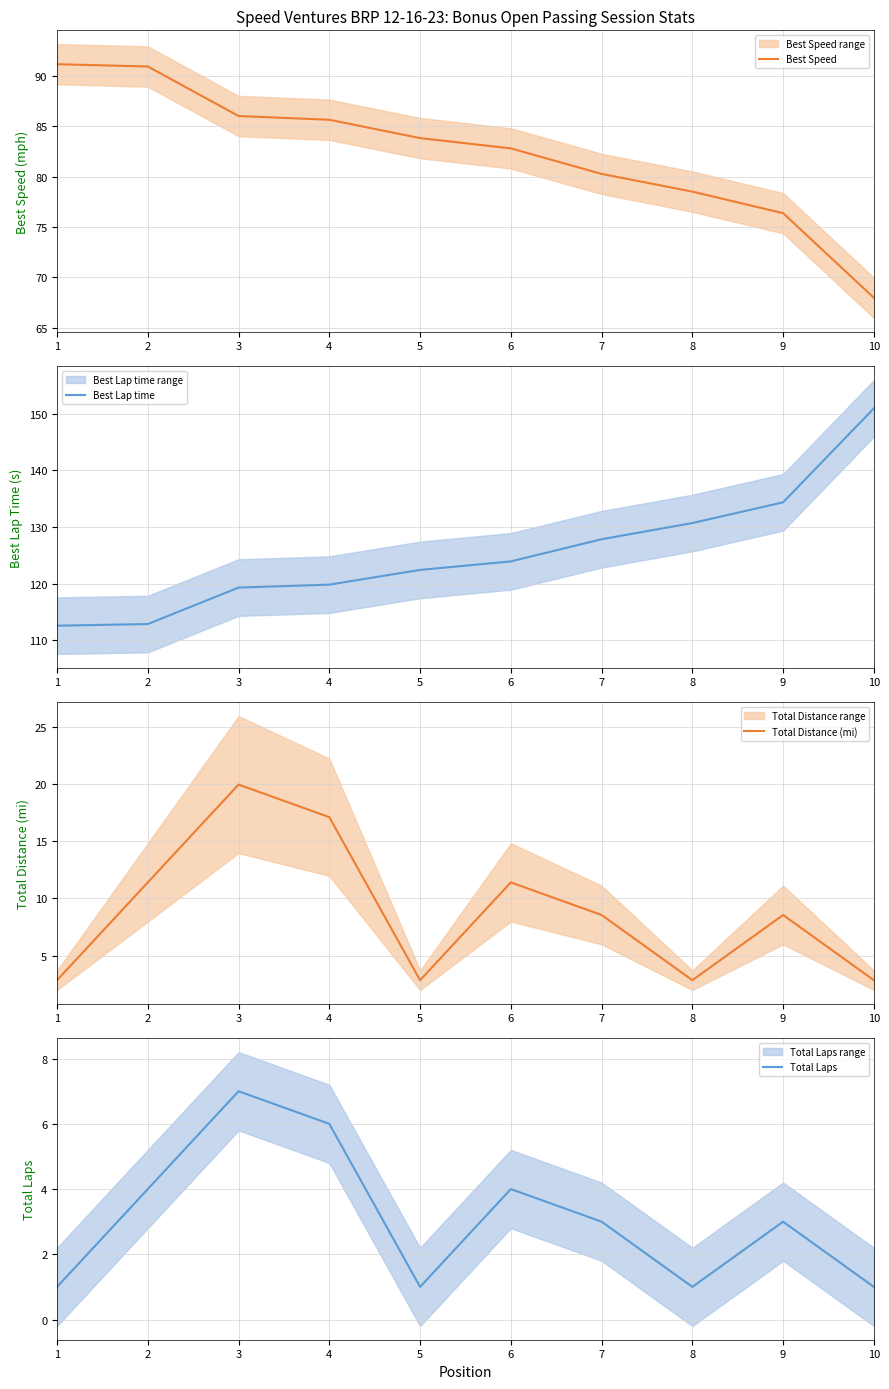

At which label does Best Speed first exceed 83?

1